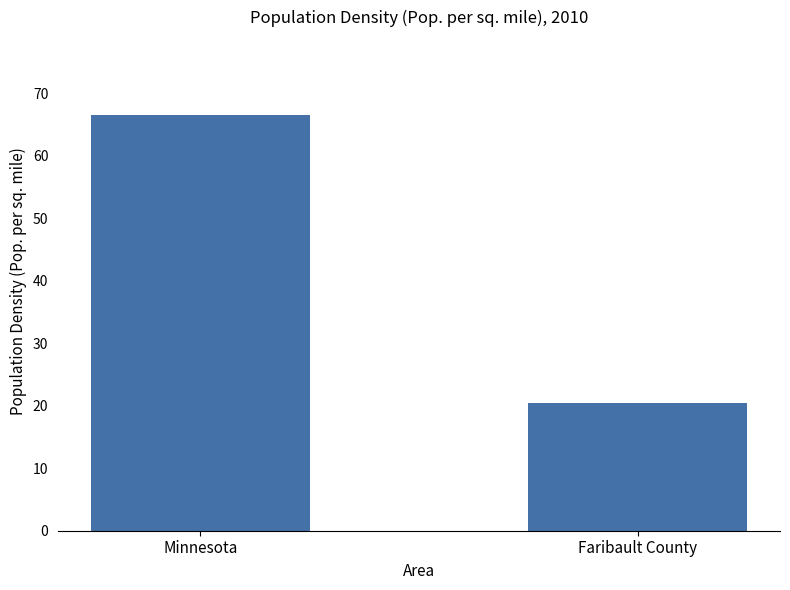

What is the smallest value displayed?

20.4